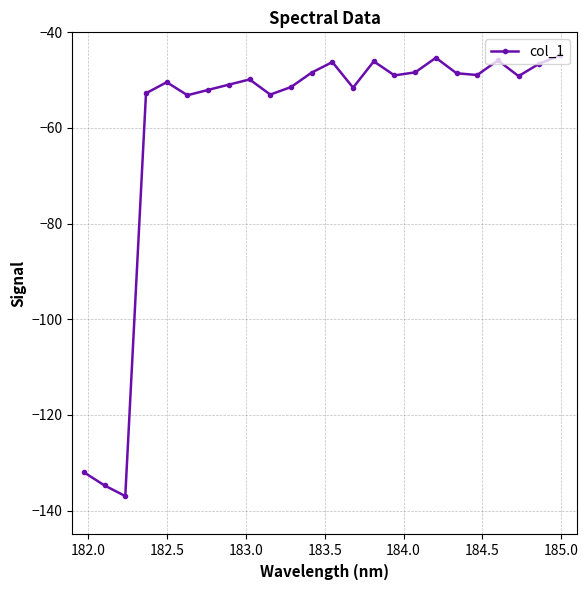

What is the value of the 2nd point from the left?

-134.7